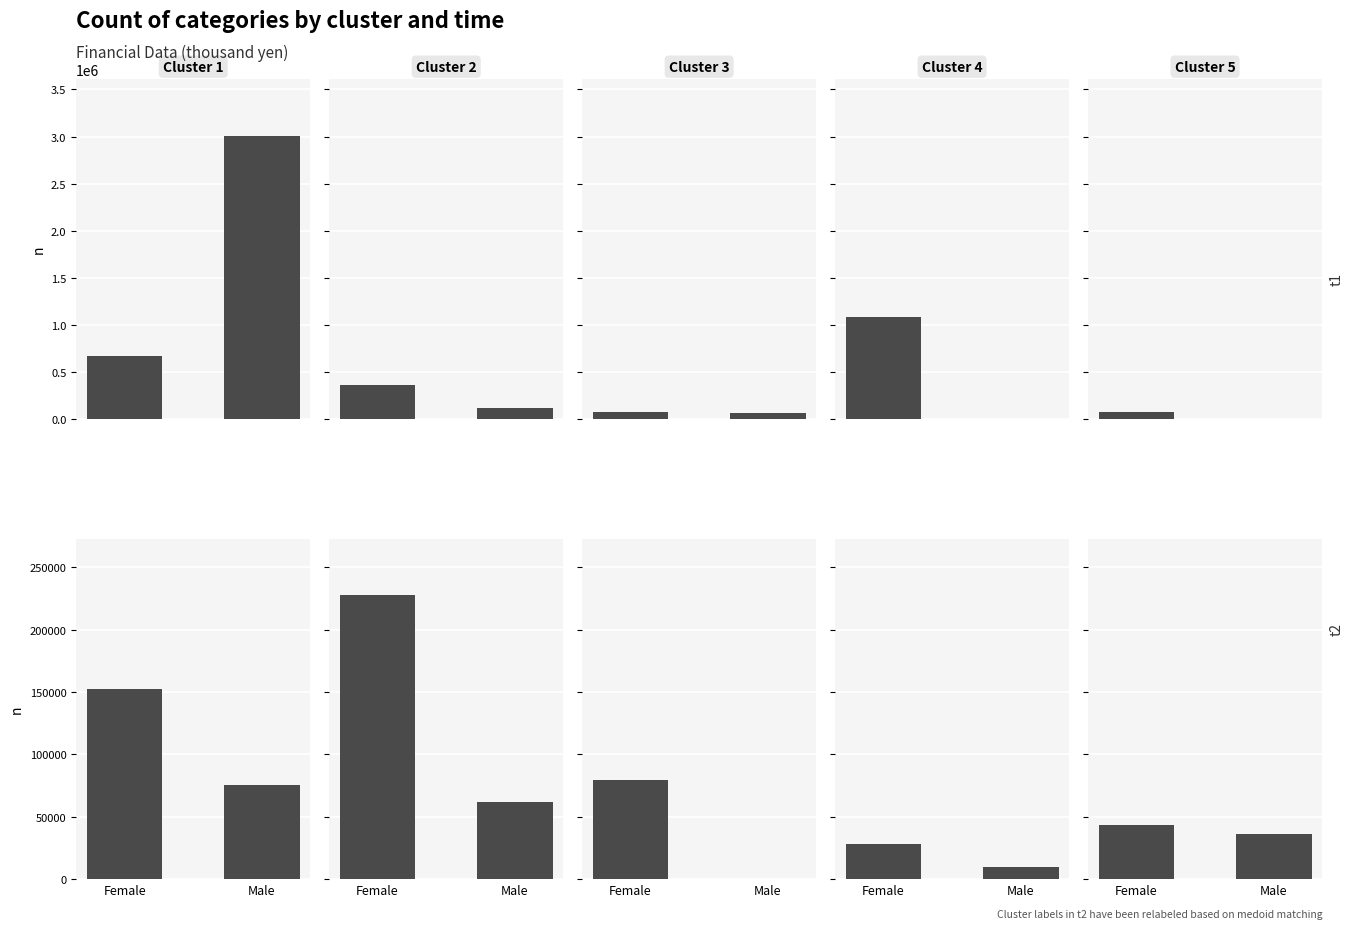

What is the maximum value for Cluster 3?

79516